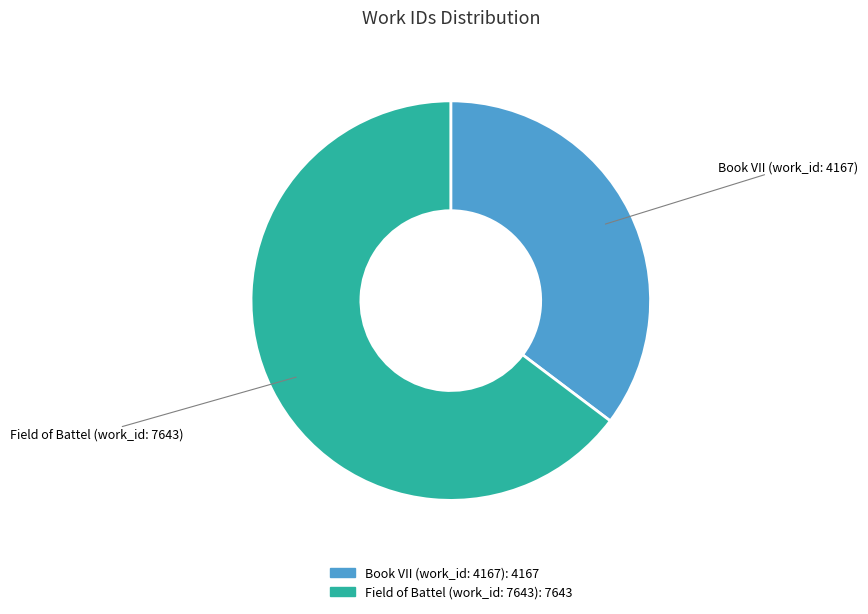

Rank the categories by value from lowest to highest.

Book VII (work_id: 4167), Field of Battel (work_id: 7643)